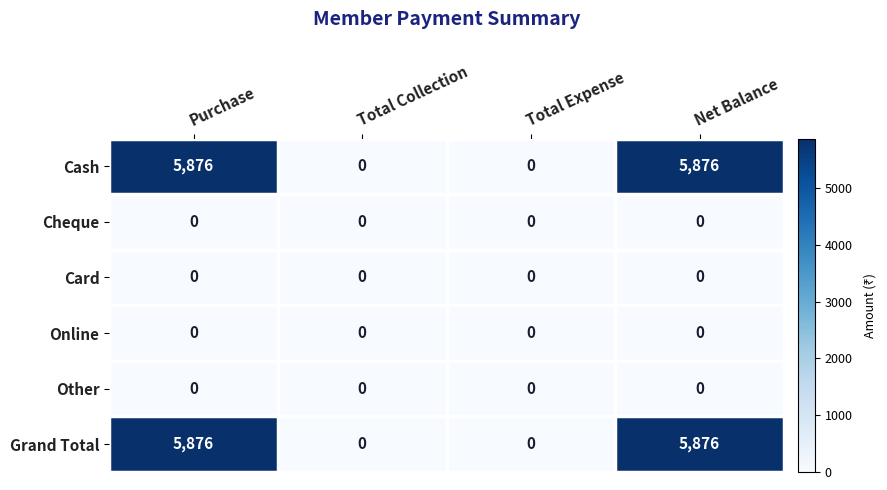

What is the sum of all Cash values?

11752